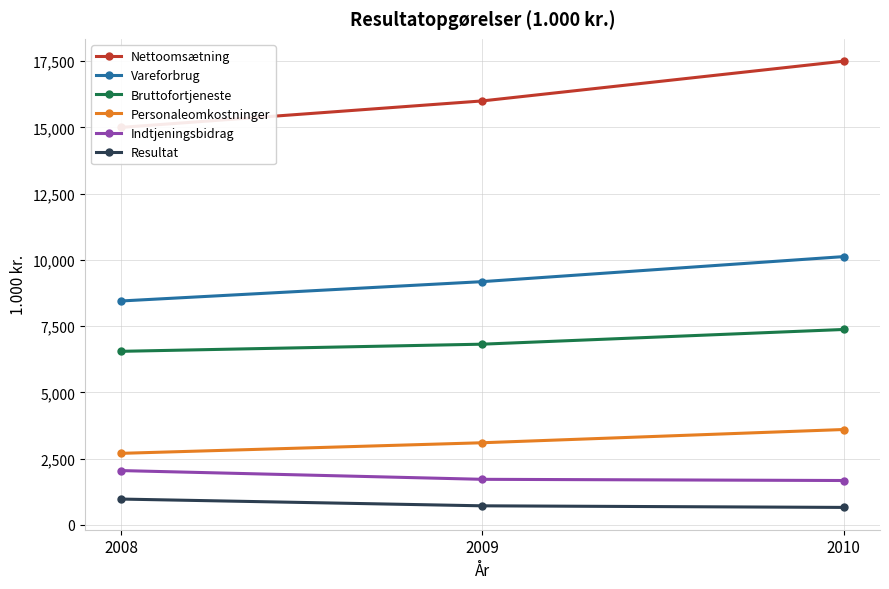

Which has a higher value, 2010 or 2009?

2010